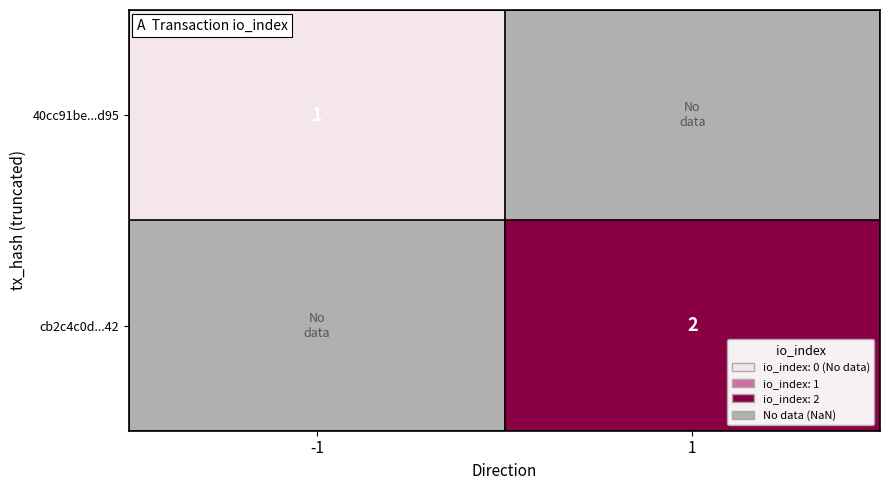

The value of cb2c4c0d...42 at 1 is 3.5. True or false?

False